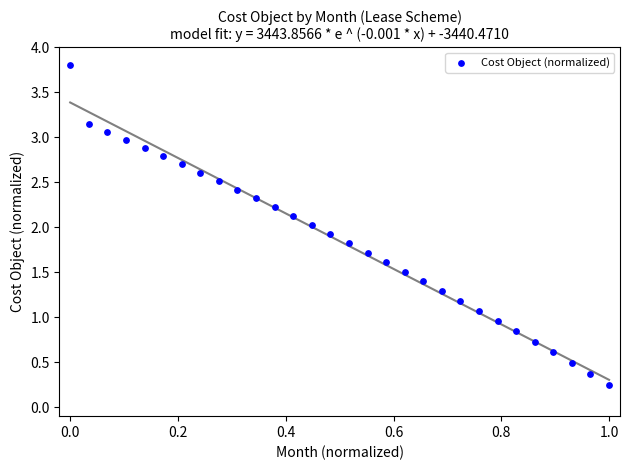

What is the range of Y values (max minus min)?

3.6